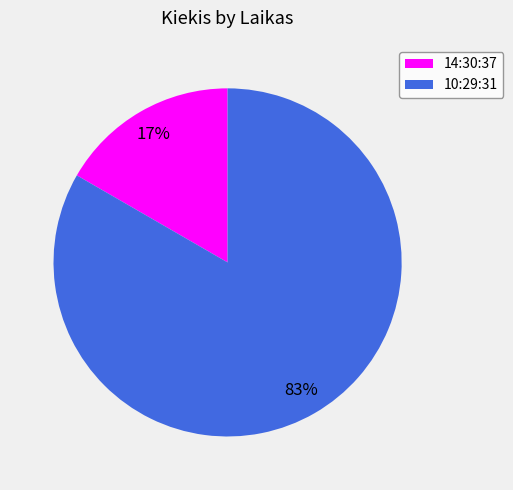

Is 10:29:31 the majority of the pie?

Yes